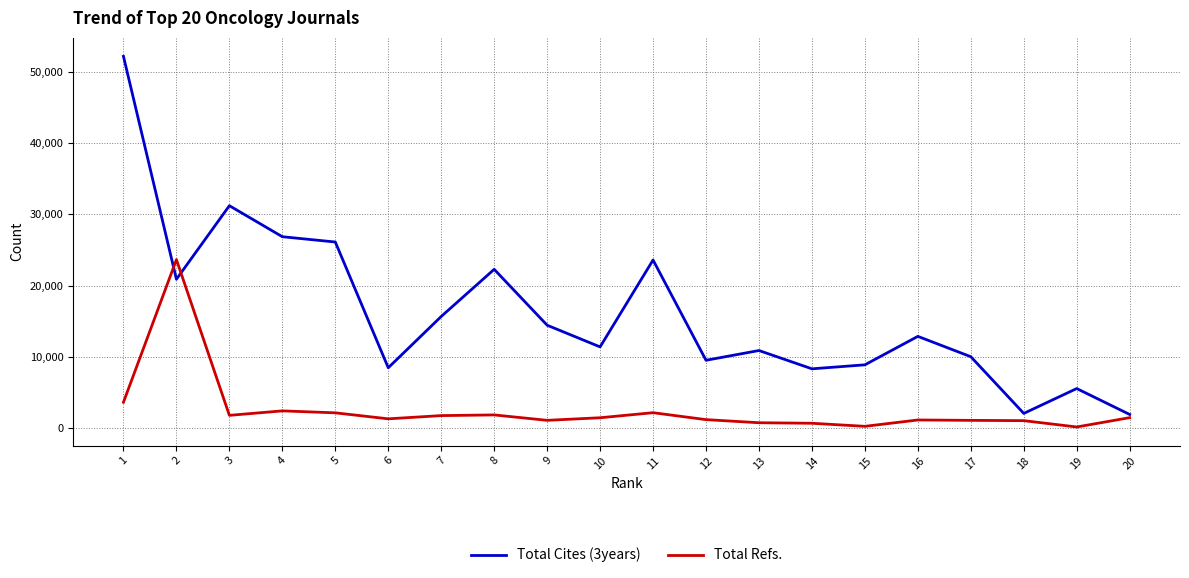

How many lines are shown in the chart?

2